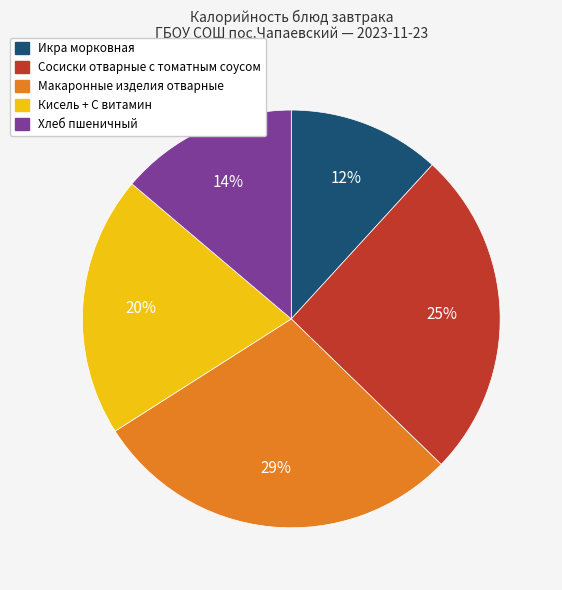

Is there a majority slice in this chart?

No